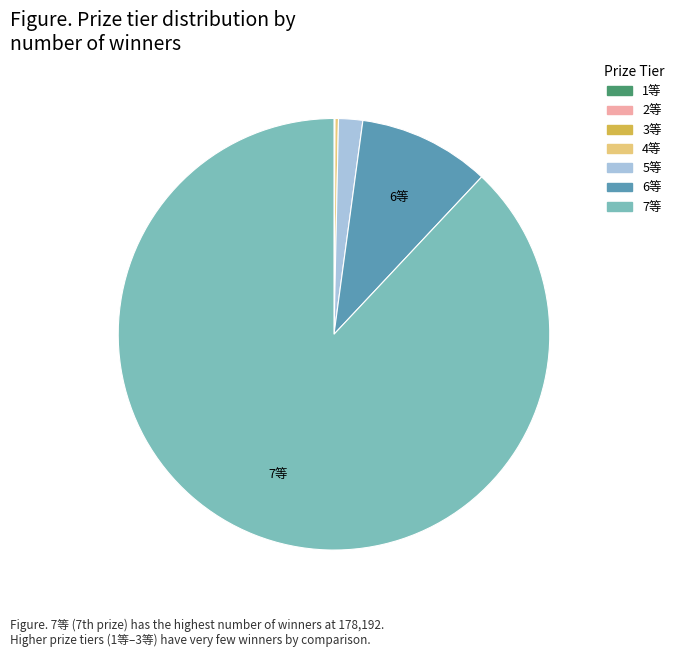

Which slice is the largest?

7等